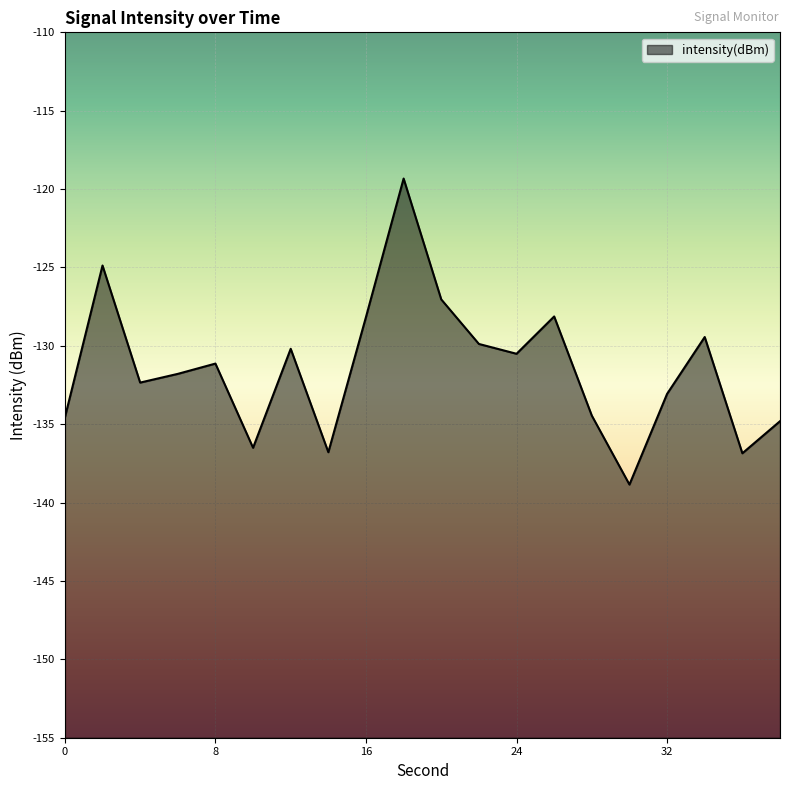

The chart shows a value of -185.8 at 20. True or false?

False